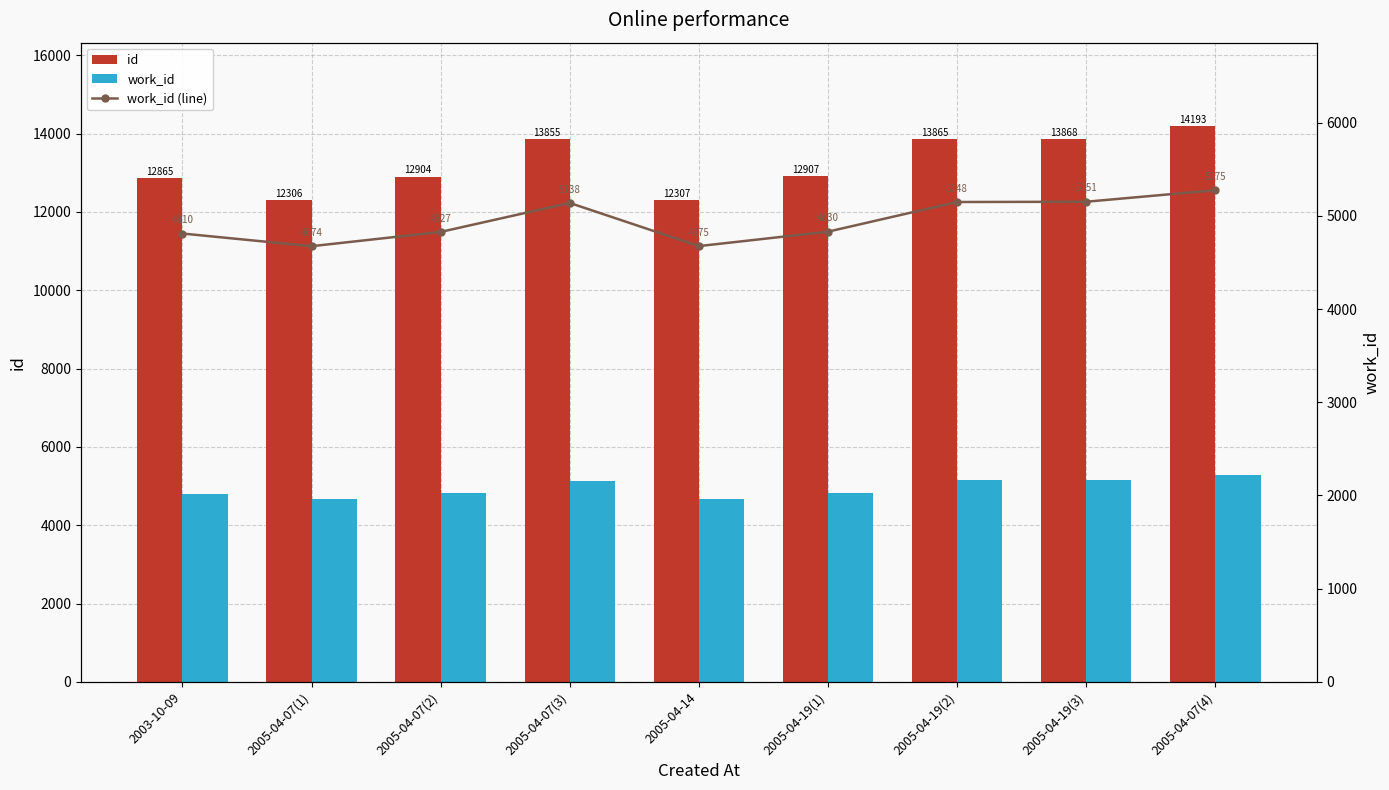

Which category has the highest value across all series?

2005-04-07(4)